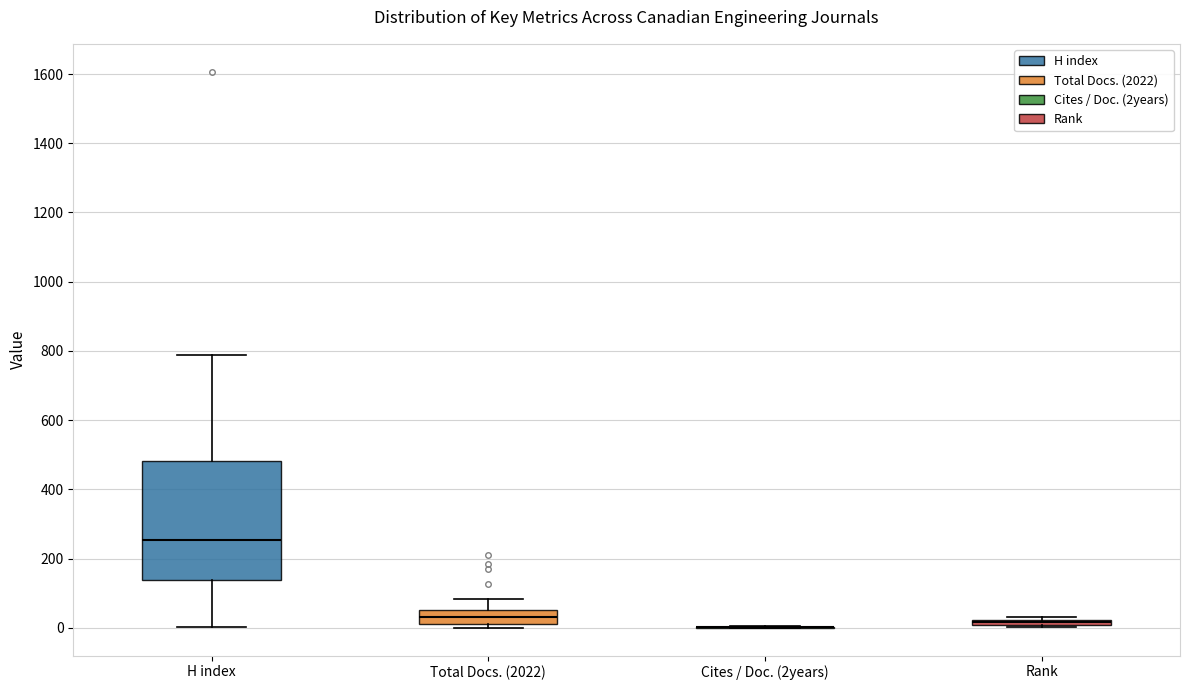

Which box is the tallest, from its lower edge to its upper edge?

H index